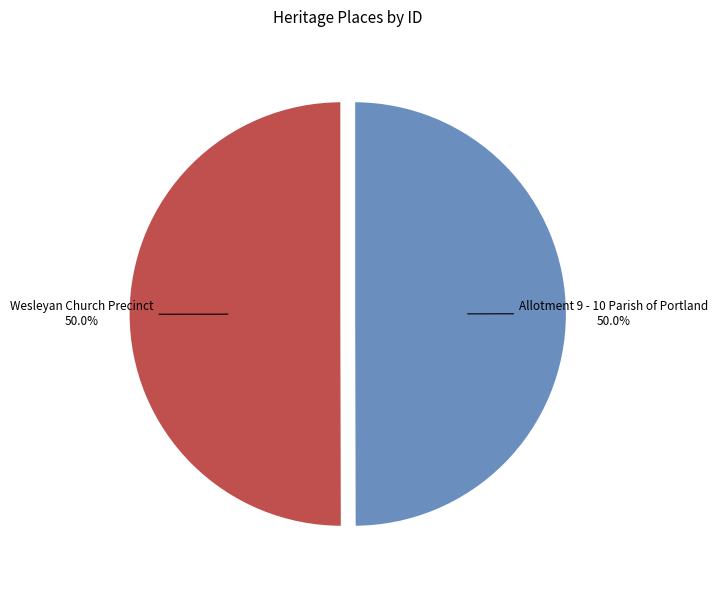

What percentage do Allotment 9 - 10 Parish of Portland and Wesleyan Church Precinct together represent?

100.0%